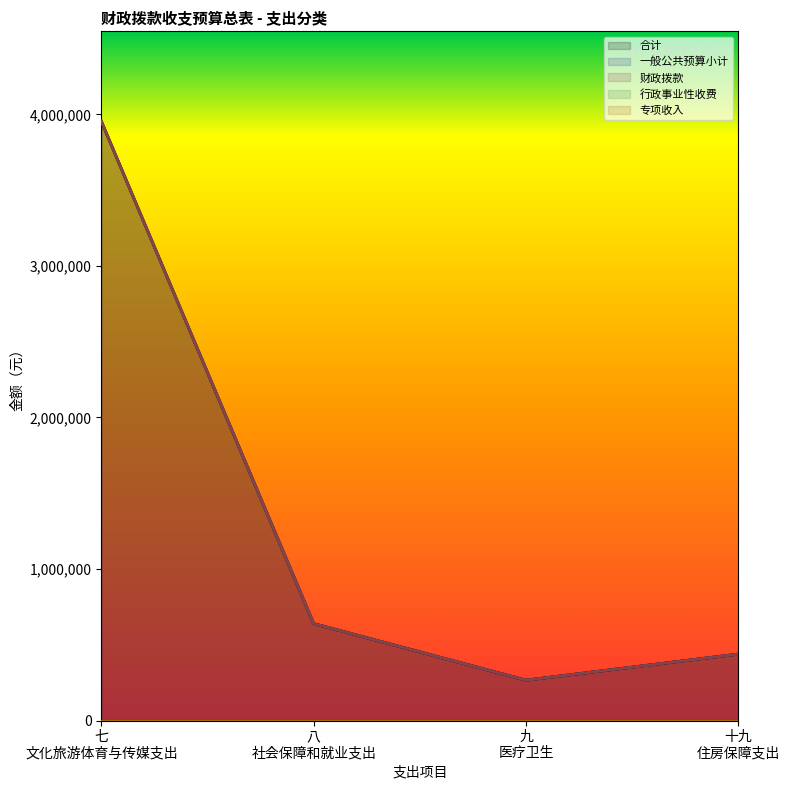

At which label is 财政拨款 closest to 2110379?

八 社会保障和就业支出